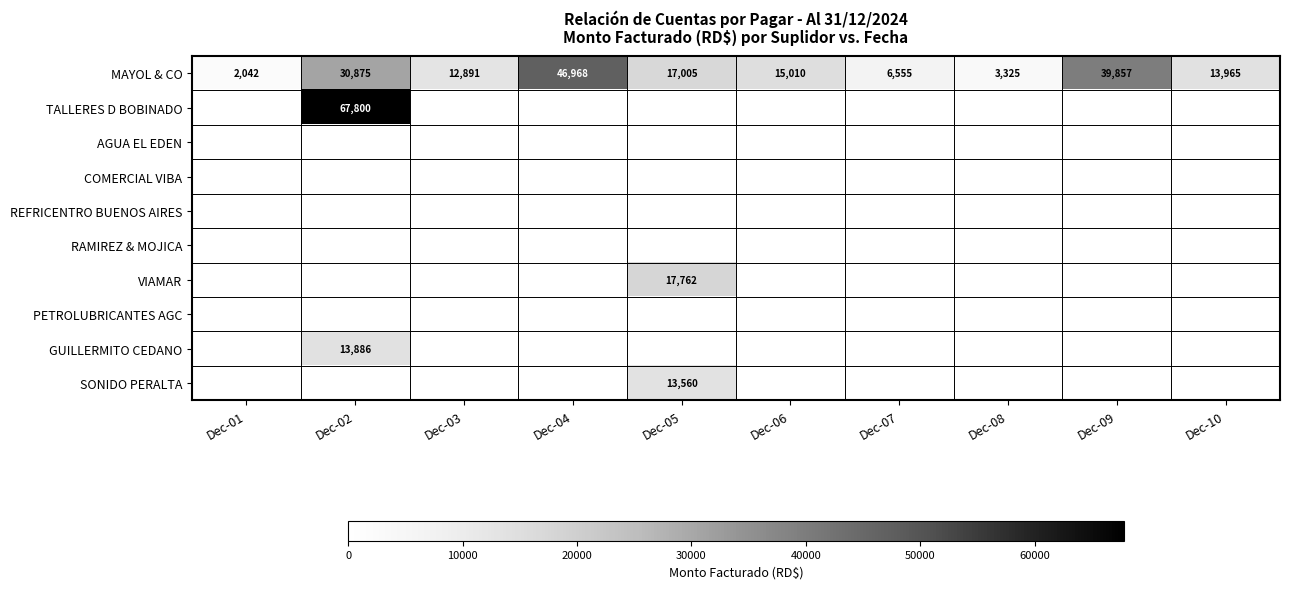

At which label is MAYOL & CO closest to 24505?

Dec-02